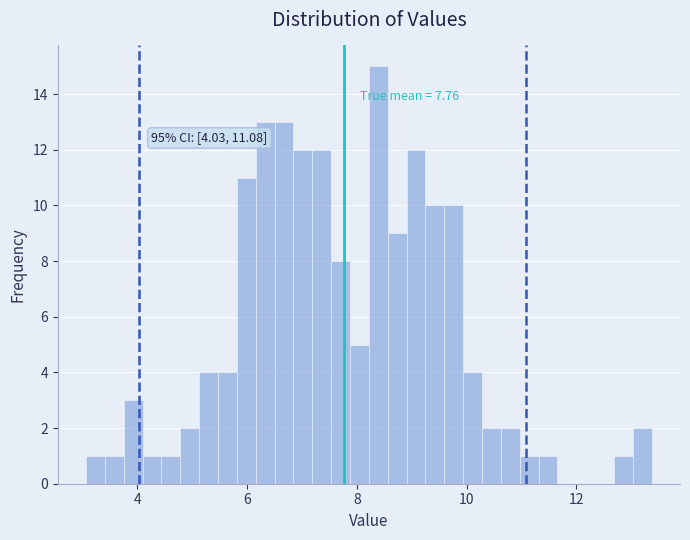

Read against the x-axis, roughly where is the centre of the tallest bar?

8.4